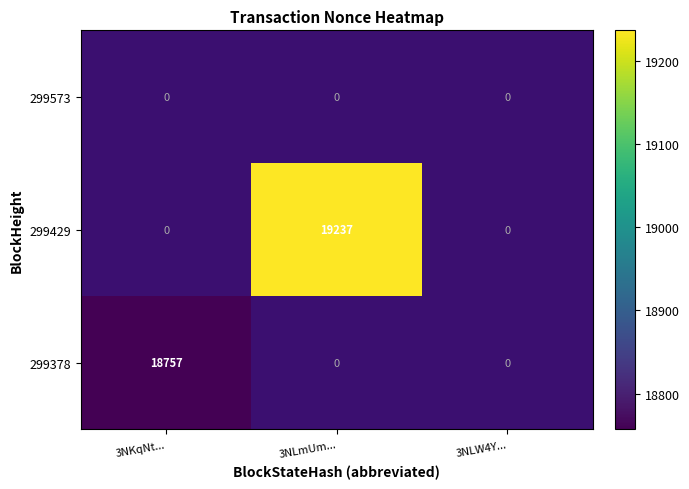

How many data points does each series have?

3